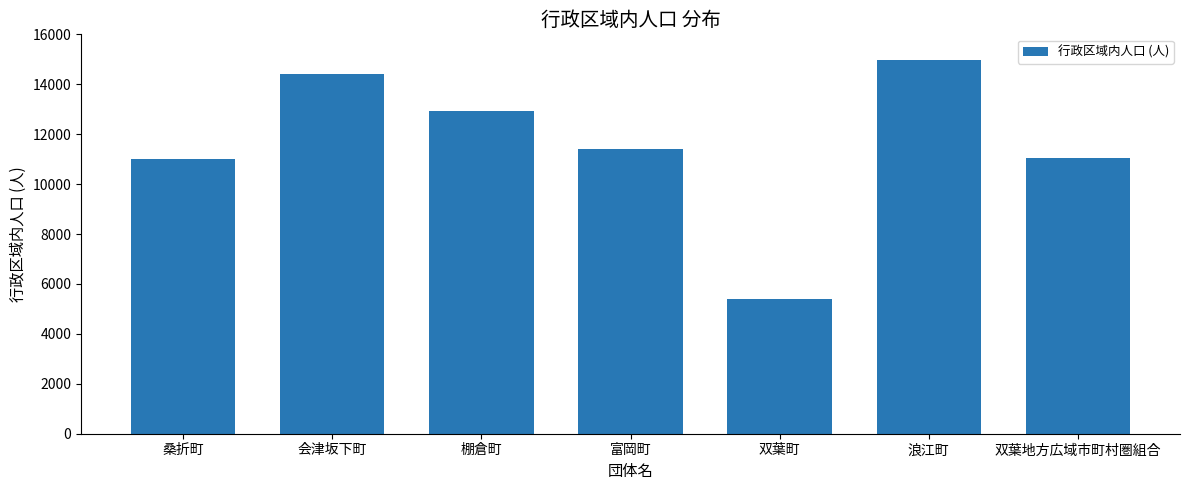

Is it true that the value at 双葉地方広域市町村圏組合 is 7466?

False